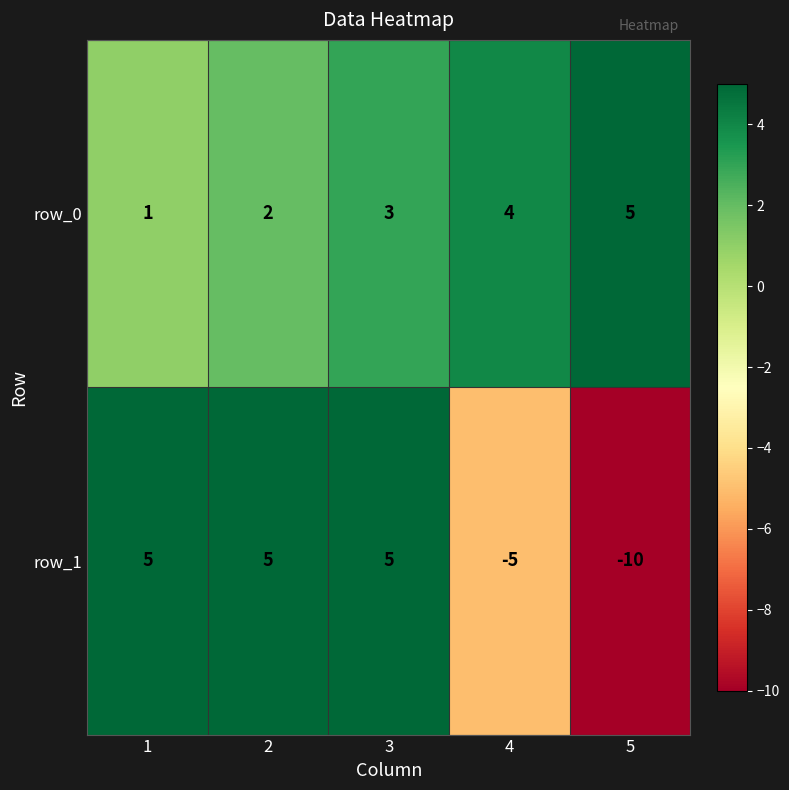

Which series has the largest total across all categories?

row_0